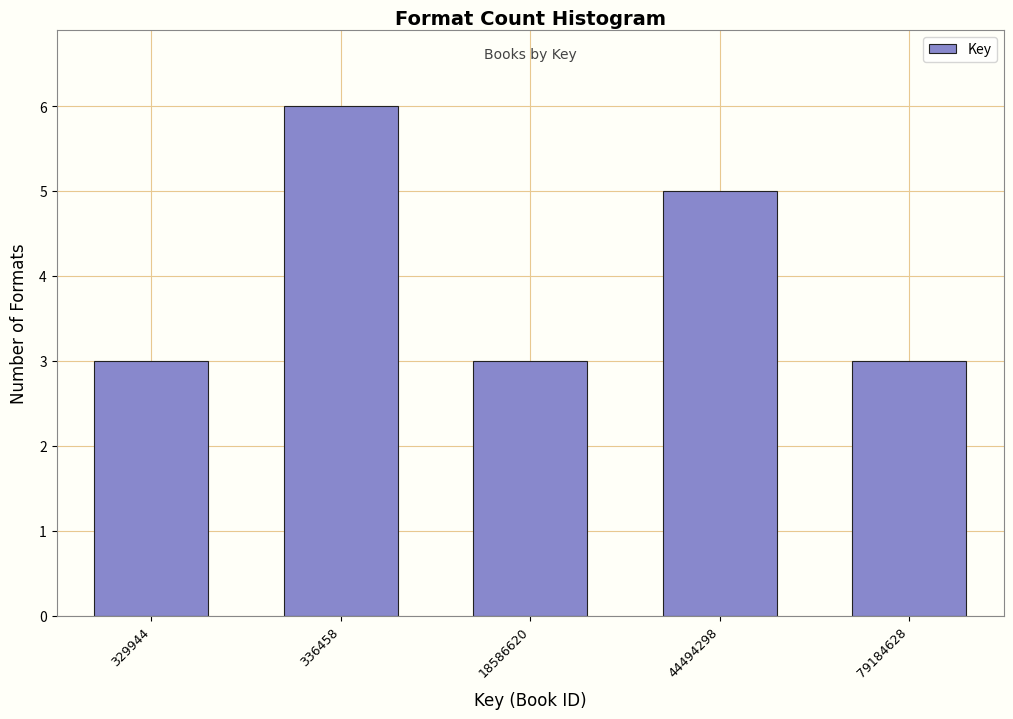

Reading right to left, transcribe all the data shown in this chart.

79184628=3	44494298=5	18586620=3	336458=6	329944=3